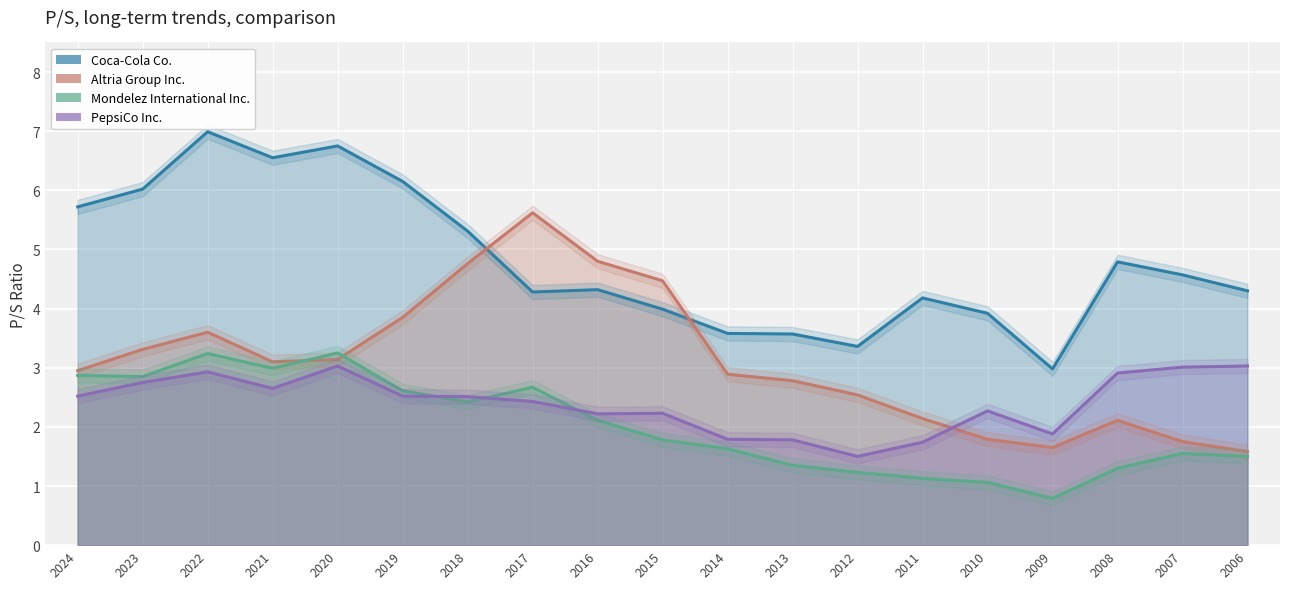

Which series changed the most between 2024 and 2019?

Altria Group Inc.